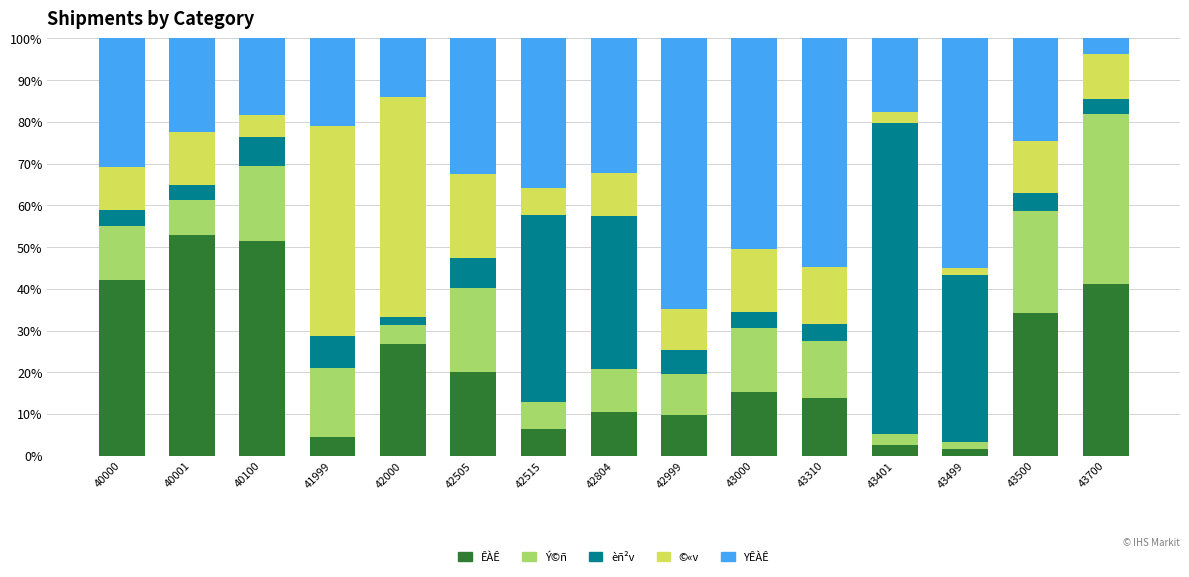

What is the total value across all series at 43401?

100.0